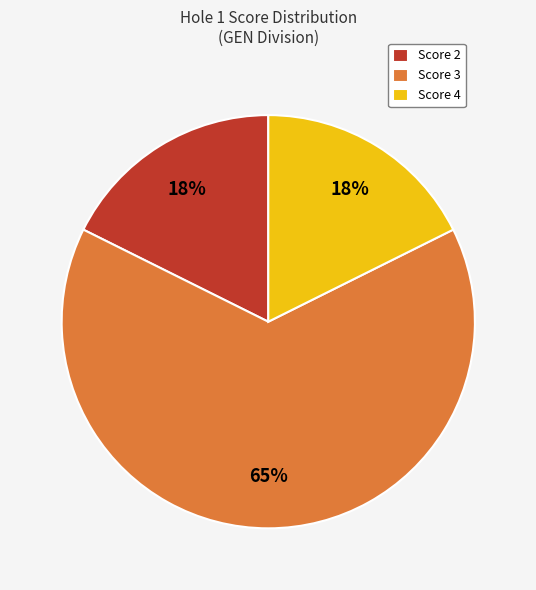

Count the number of slices in the pie.

3